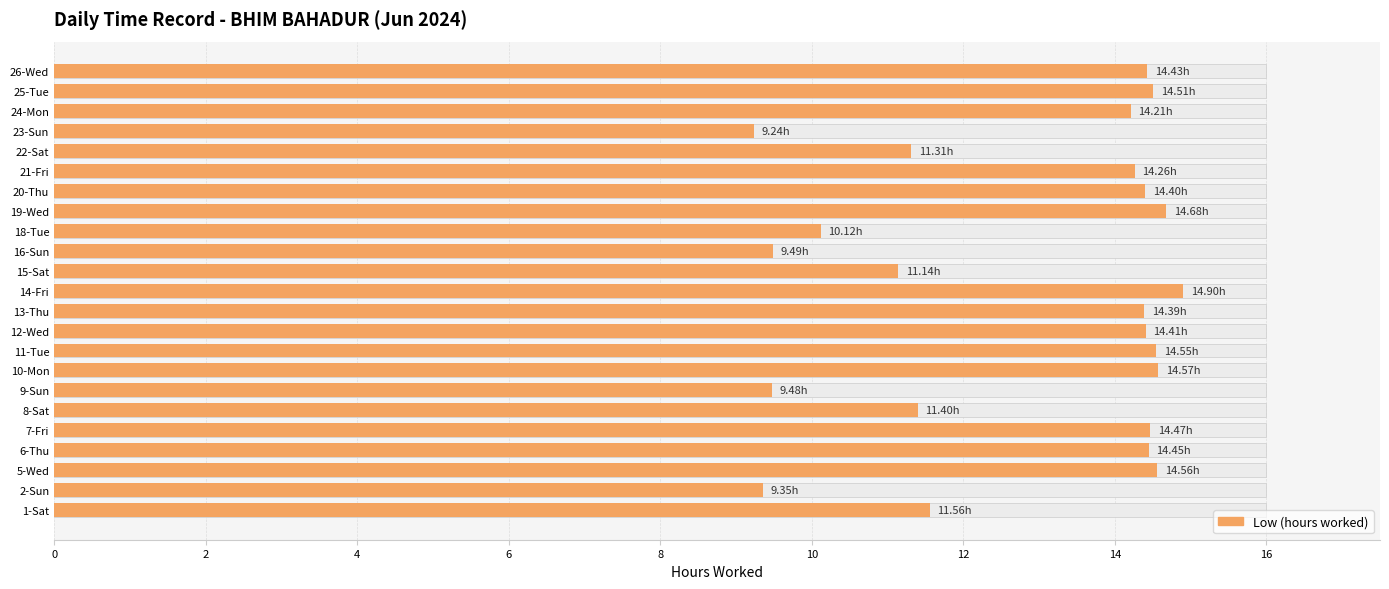

What is the label of the 18th bar from the right?

8-Sat